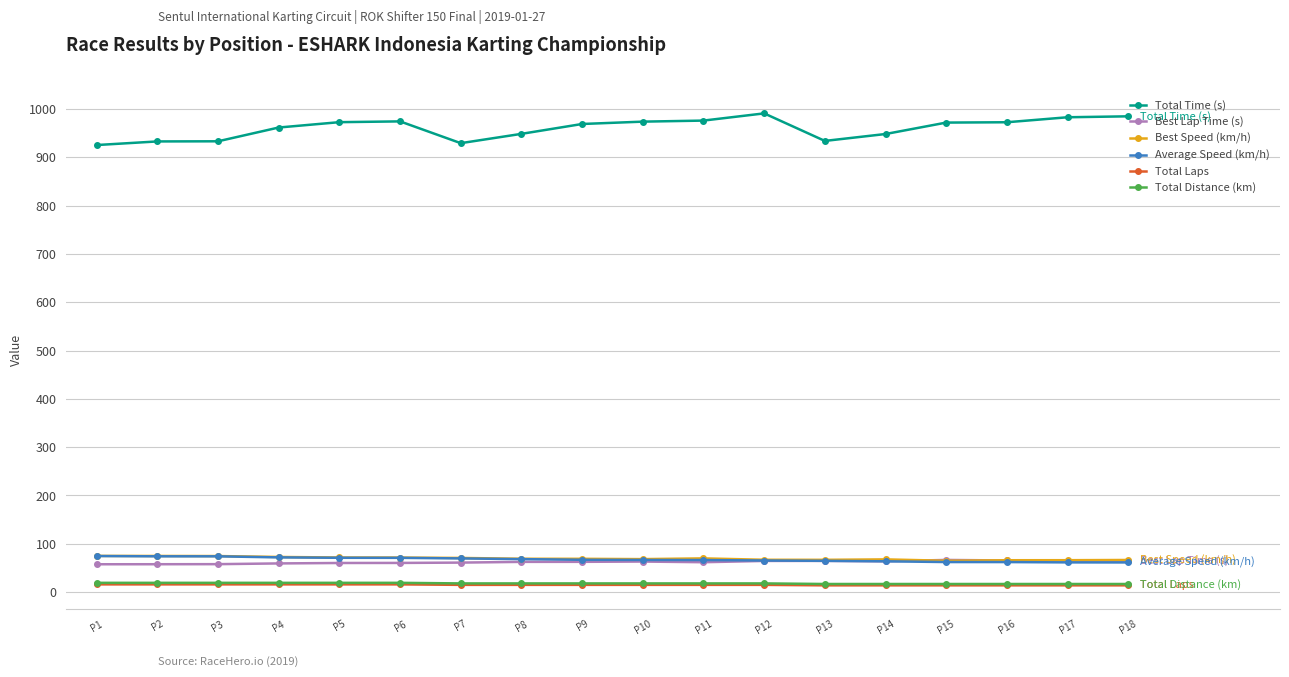

What is the difference between the maximum and minimum values in the Total Time (s) series?

65.6